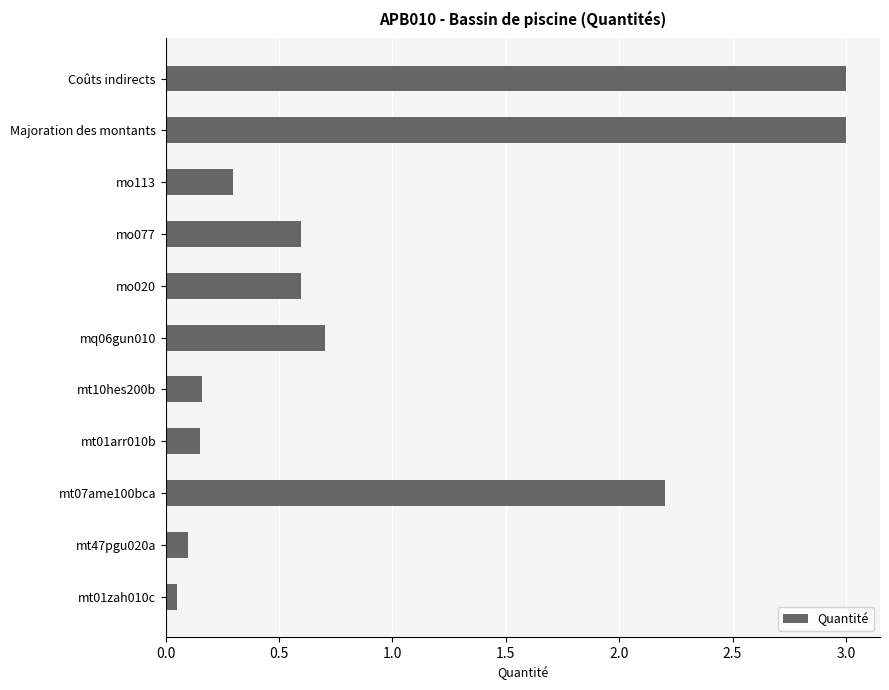

The chart shows a value of 0.3 at mo113. True or false?

True